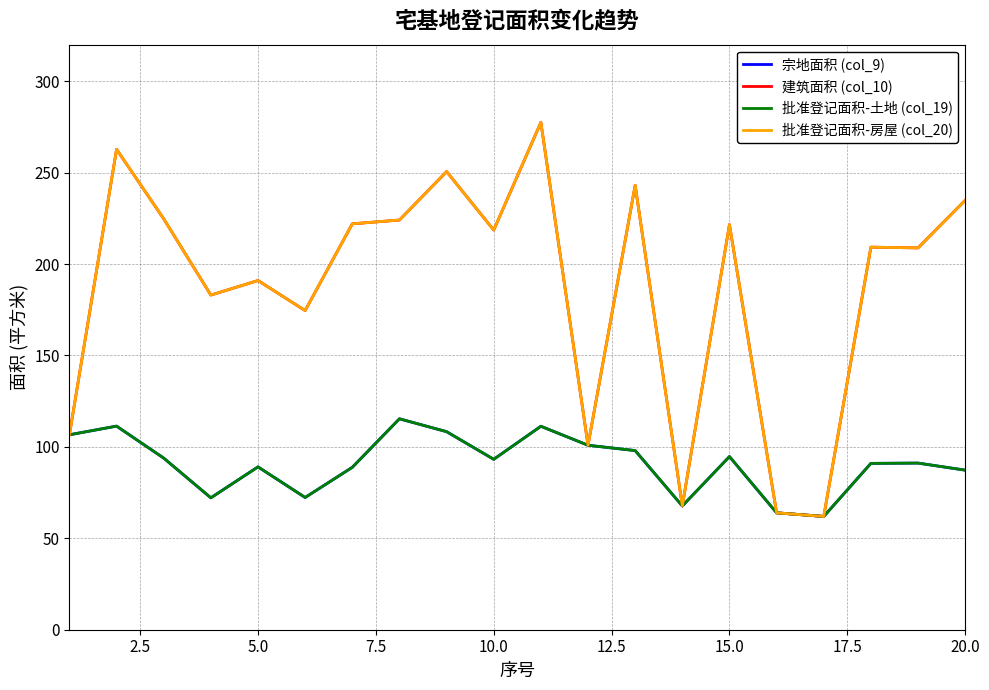

Does the chart have visible grid lines?

Yes